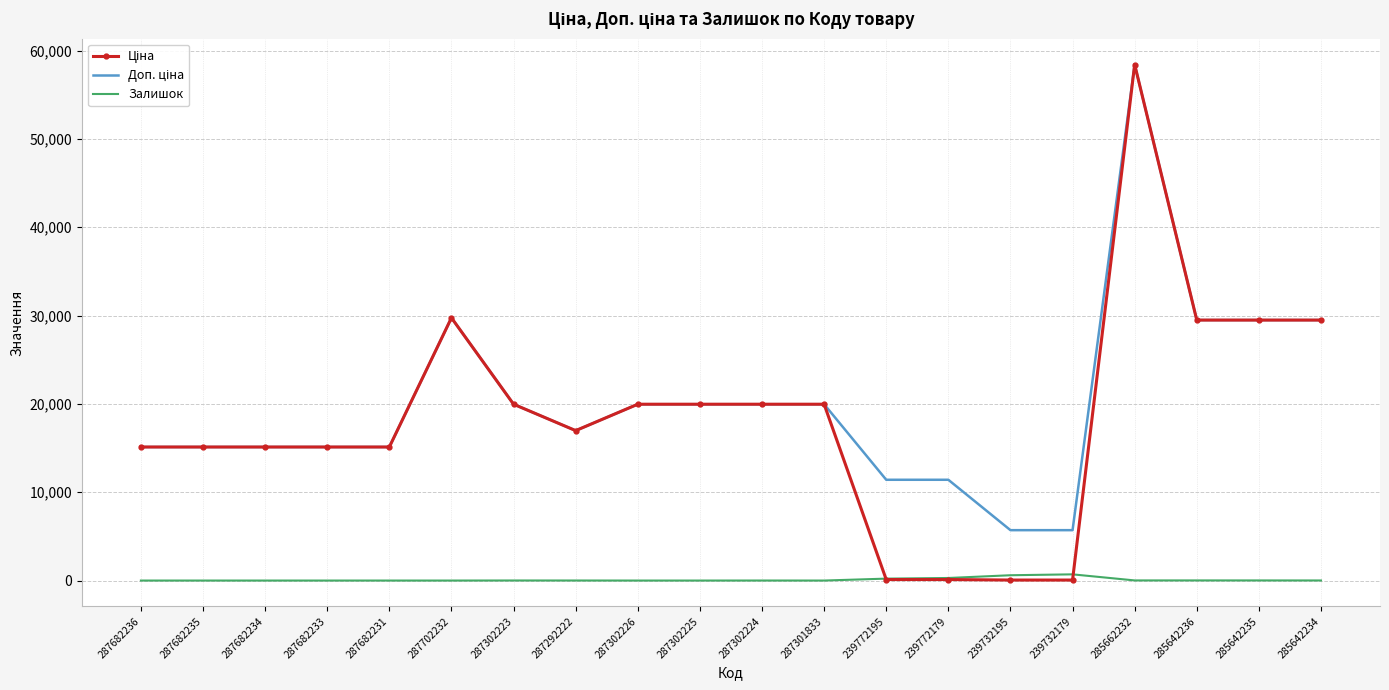

At which category is the sum across all series the highest?

285662232